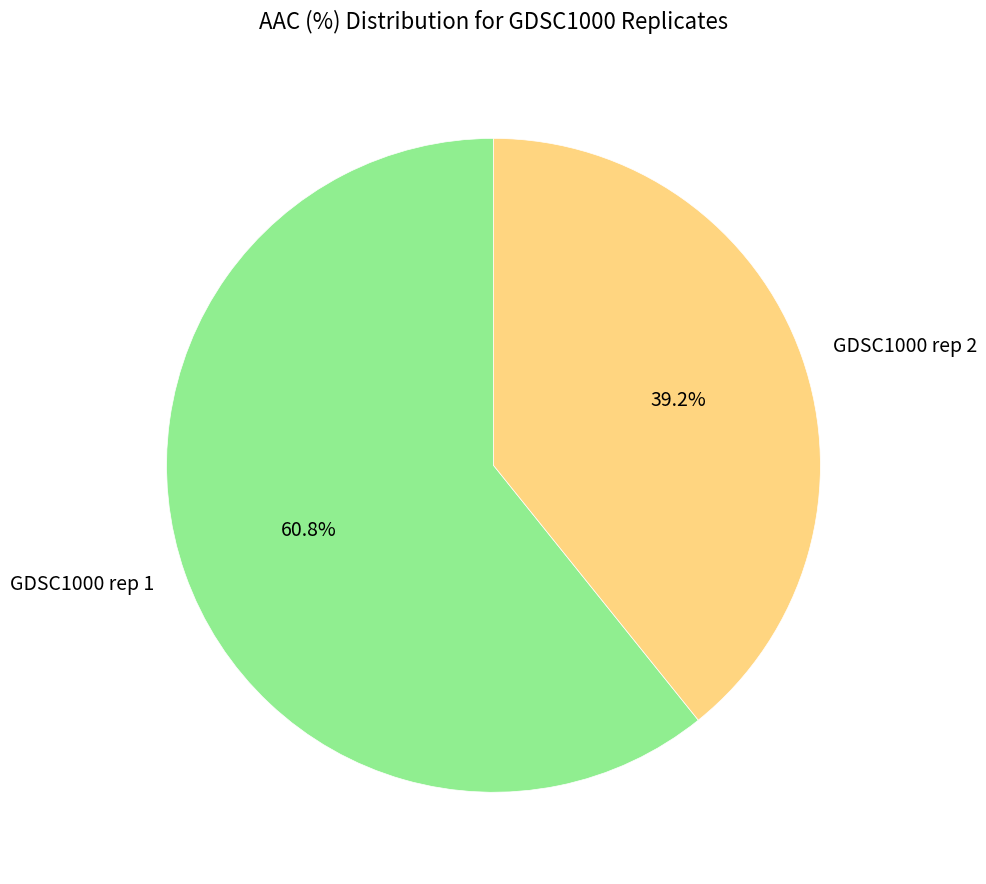

What is the majority slice?

GDSC1000 rep 1